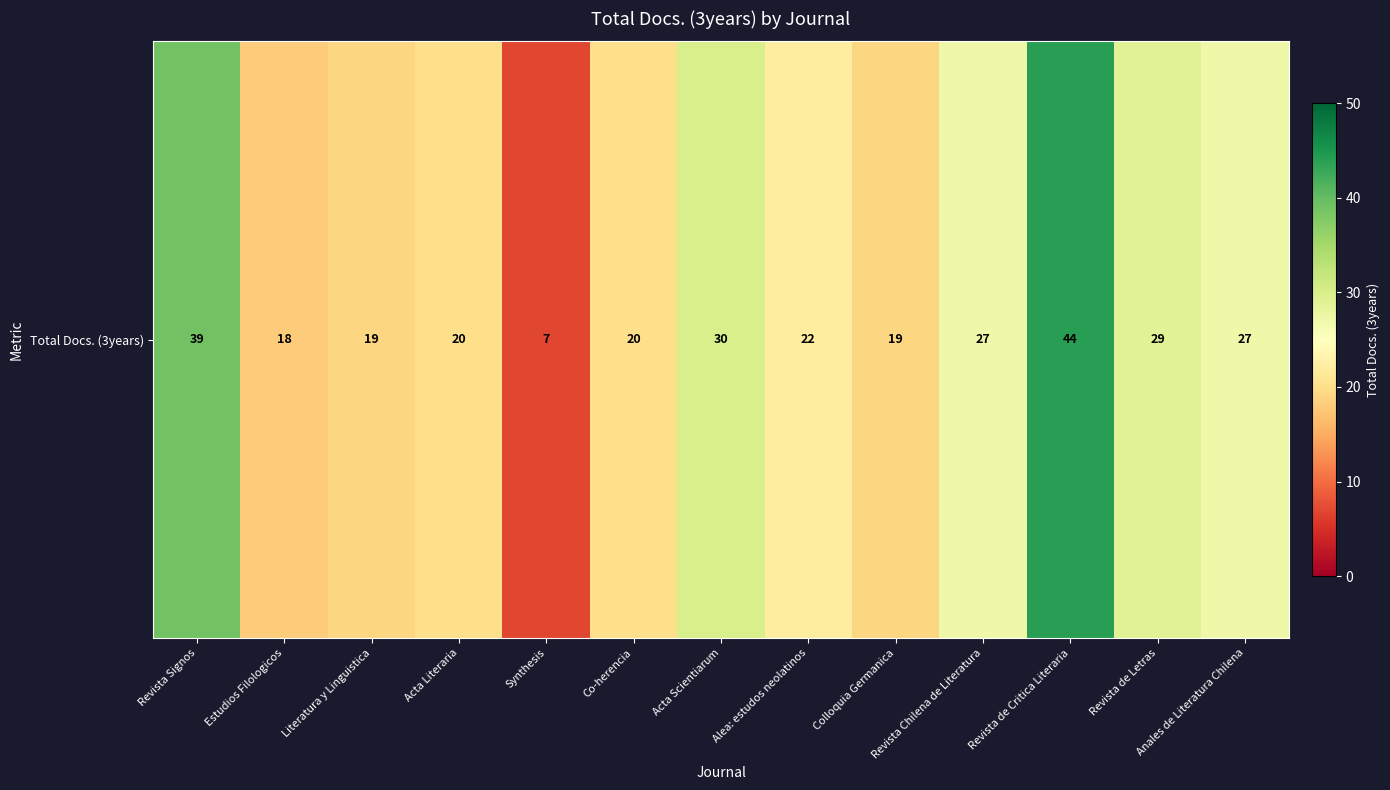

Reading left to right, extract all data points from this chart.

Revista Signos=39	Estudios Filologicos=18	Literatura y Linguistica=19	Acta Literaria=20	Synthesis=7	Co-herencia=20	Acta Scientiarum=30	Alea: estudos neolatinos=22	Colloquia Germanica=19	Revista Chilena de Literatura=27	Revista de Critica Literaria=44	Revista de Letras=29	Anales de Literatura Chilena=27